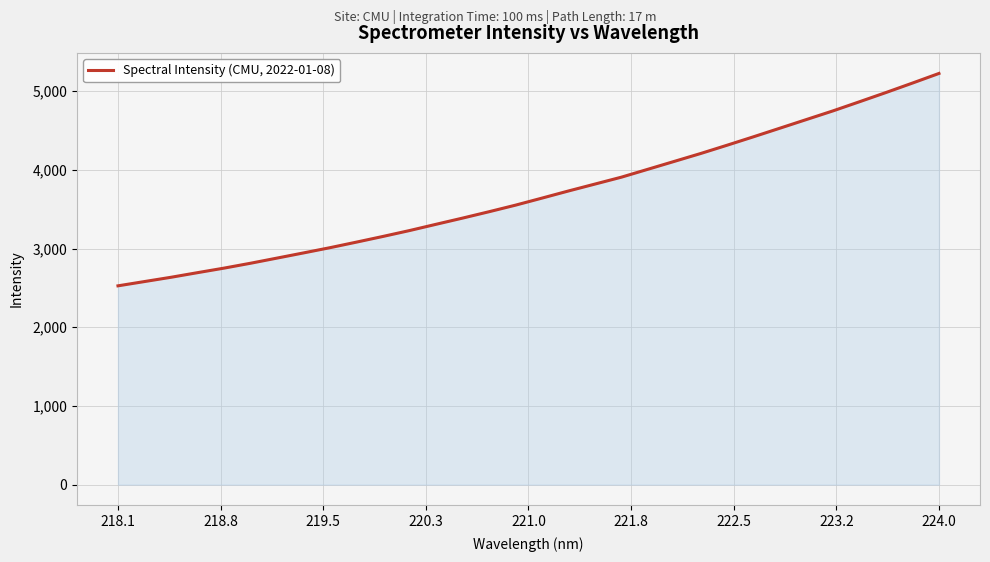

What is the minimum value shown in the chart?

2526.1